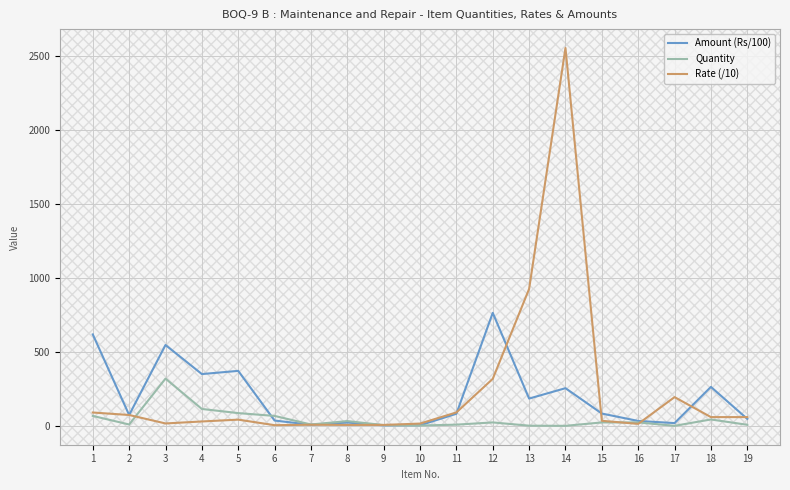

The value of Amount (Rs/100) at 10 is 4.9. True or false?

True